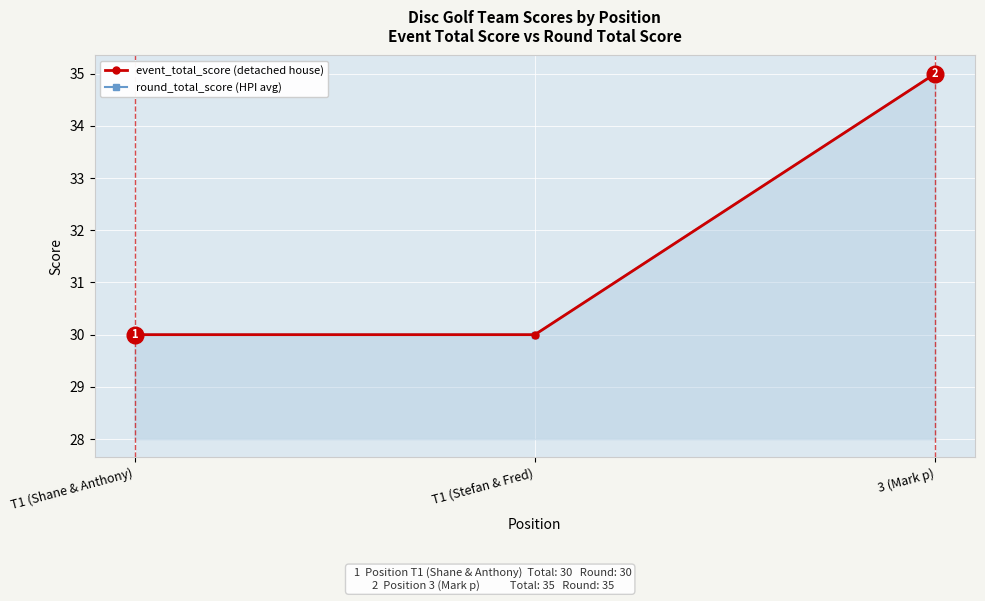

What is the value of the round_total_score (HPI avg) point at the 1st from the left?

30